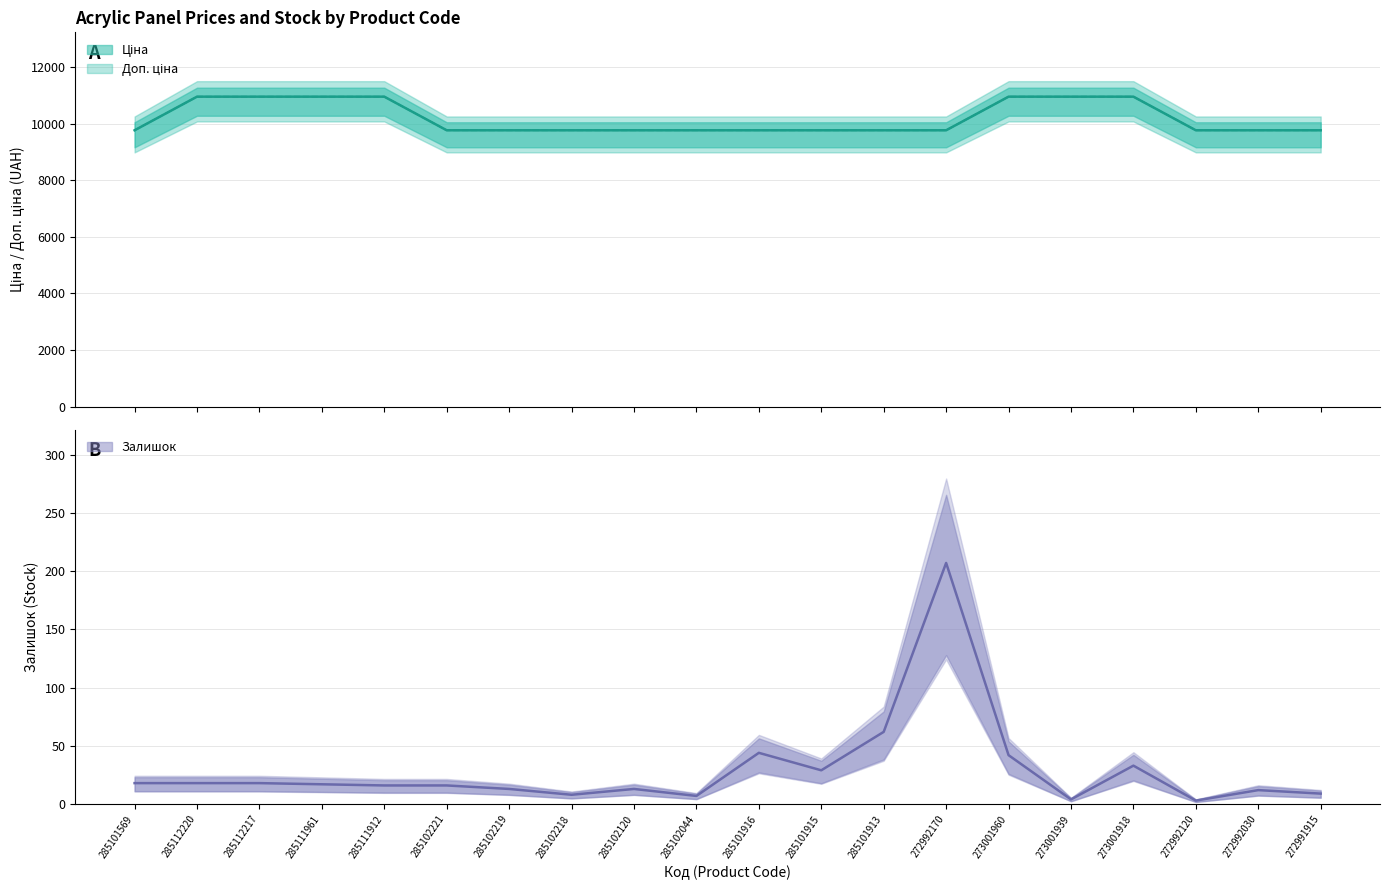

Which category has the highest value in the Залишок series?

272992170